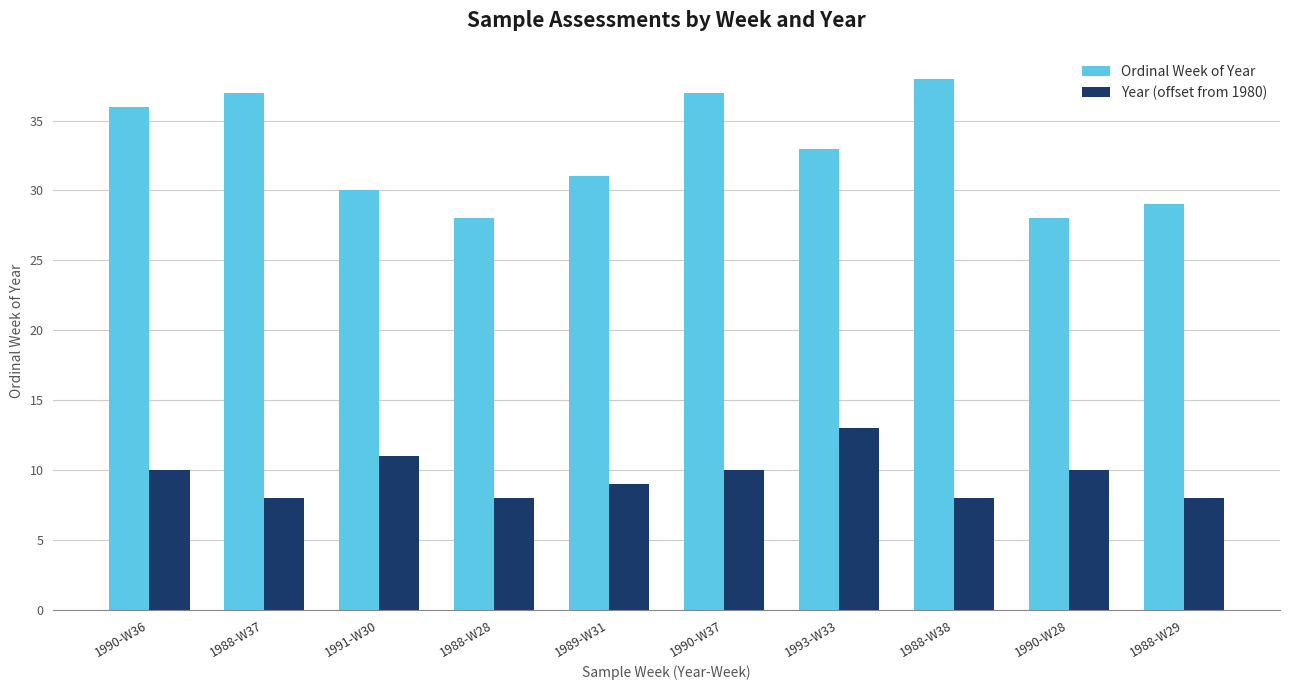

What position from the right is 1991-W30?

8